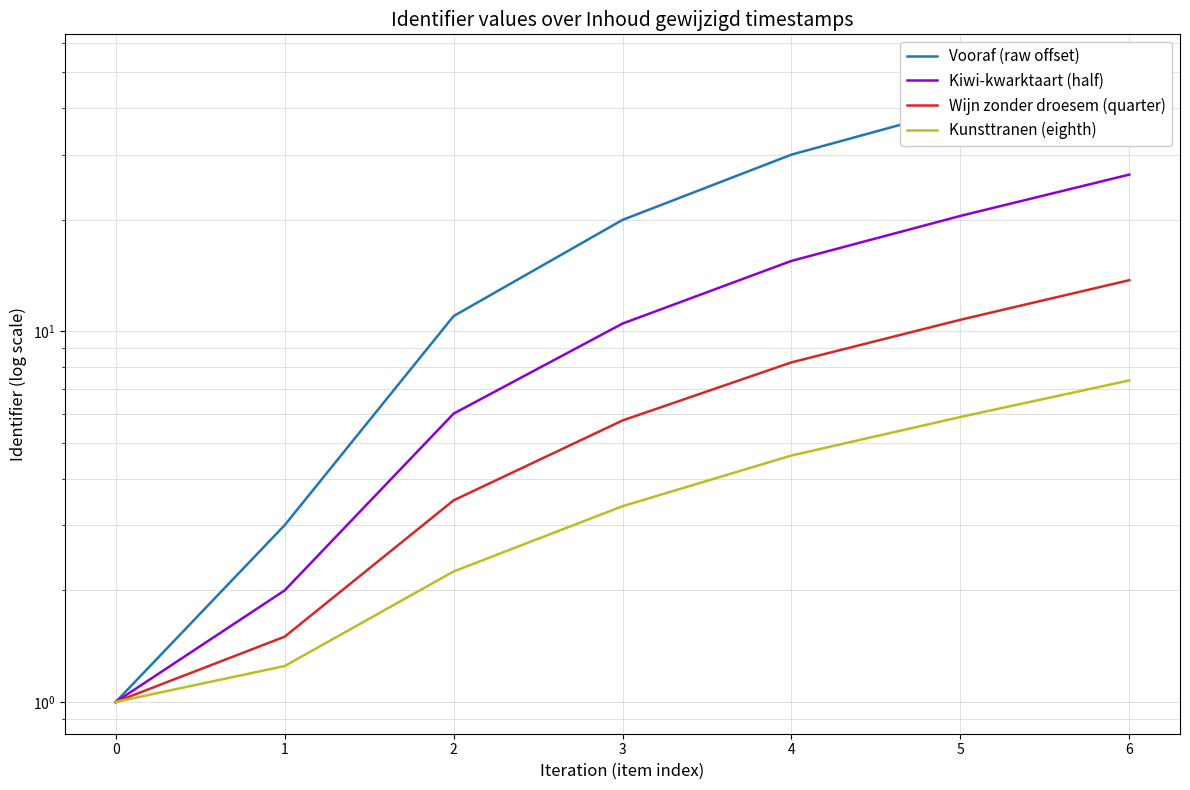

True or false: Kunsttranen (eighth) and Kiwi-kwarktaart (half) cross at least once.

False